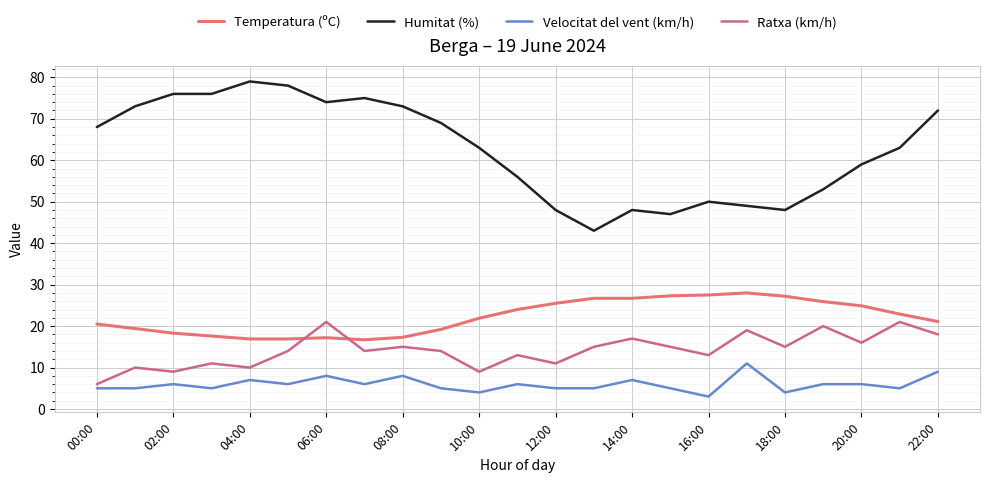

What is the average value of the Ratxa (km/h) series?

14.2